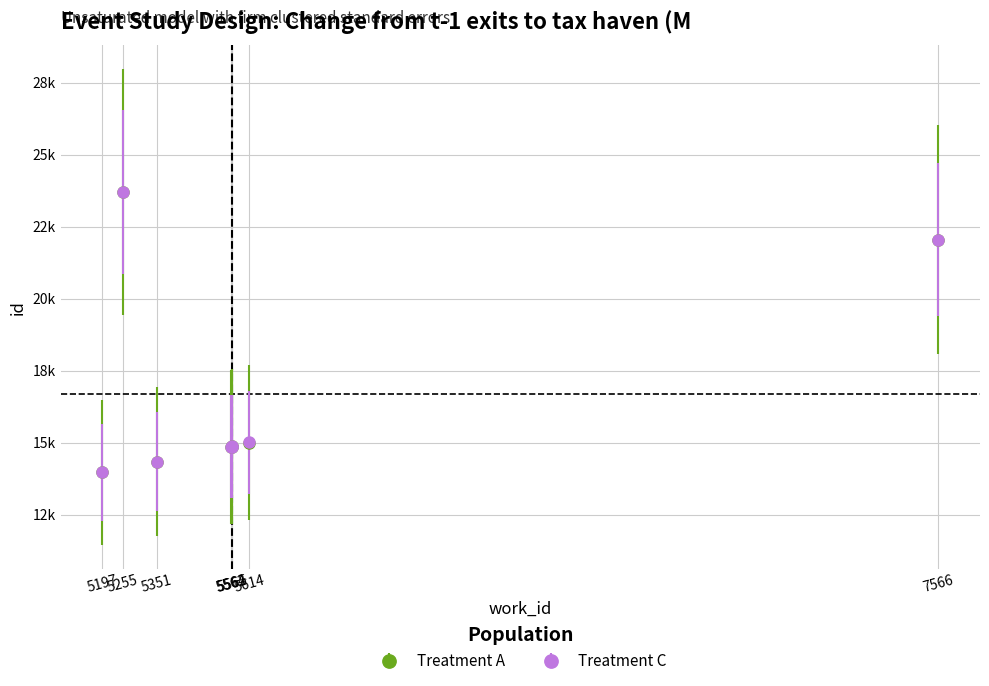

What are all the series names shown in the legend?

Treatment A, Treatment C